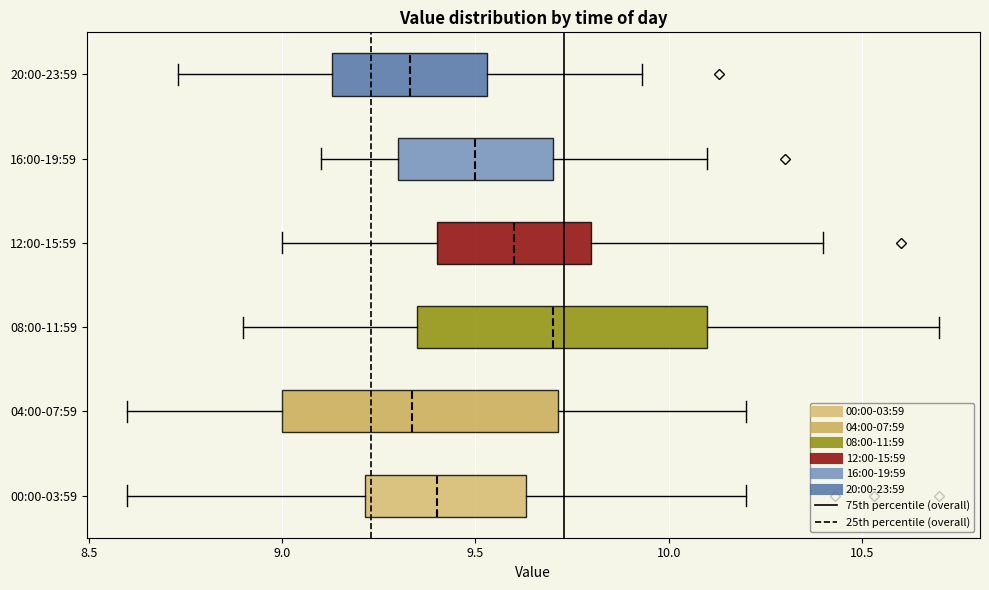

Reading bottom to top, read every box against the x-axis: the position of its median line, the range the box covers, and the ends of its whiskers. The values are not printed on the chart, so give them approximately, as read against the axis.

00:00-03:59: median 9.40, box 9.20 to 9.65, whiskers 8.60 to 10.20
04:00-07:59: median 9.35, box 9.00 to 9.70, whiskers 8.60 to 10.20
08:00-11:59: median 9.70, box 9.35 to 10.10, whiskers 8.90 to 10.70
12:00-15:59: median 9.60, box 9.40 to 9.80, whiskers 9.00 to 10.40
16:00-19:59: median 9.50, box 9.30 to 9.70, whiskers 9.10 to 10.10
20:00-23:59: median 9.35, box 9.15 to 9.55, whiskers 8.75 to 9.95